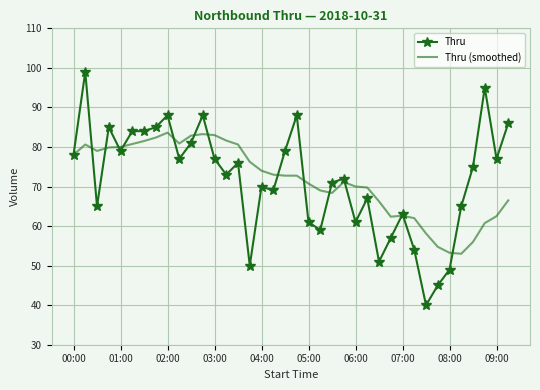

List the series in order of their peak value, lowest first.

Thru (smoothed), Thru